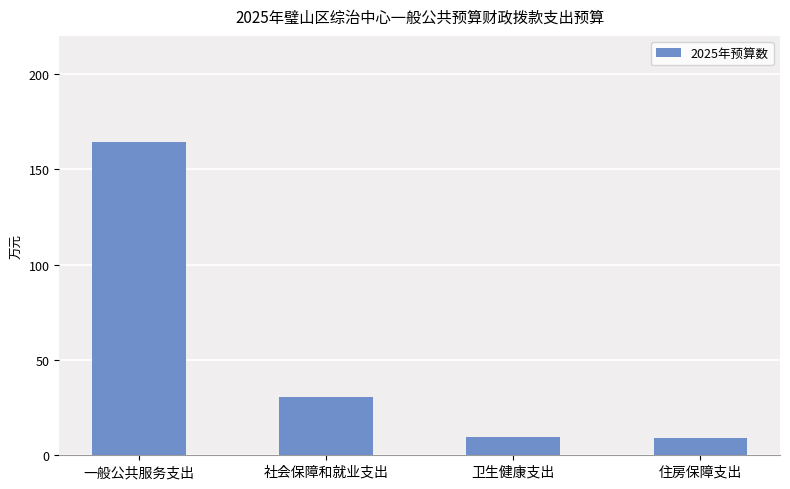

At which label does the data first exceed 30?

一般公共服务支出